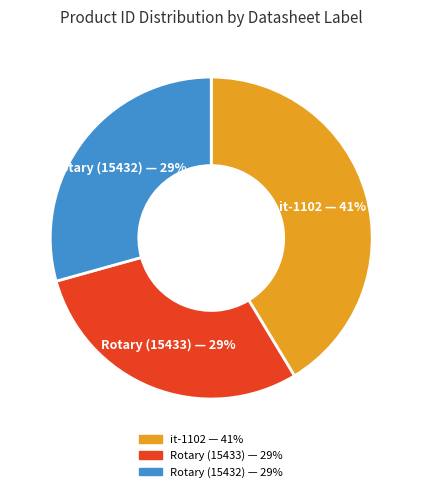

How many segments does this pie chart have?

3